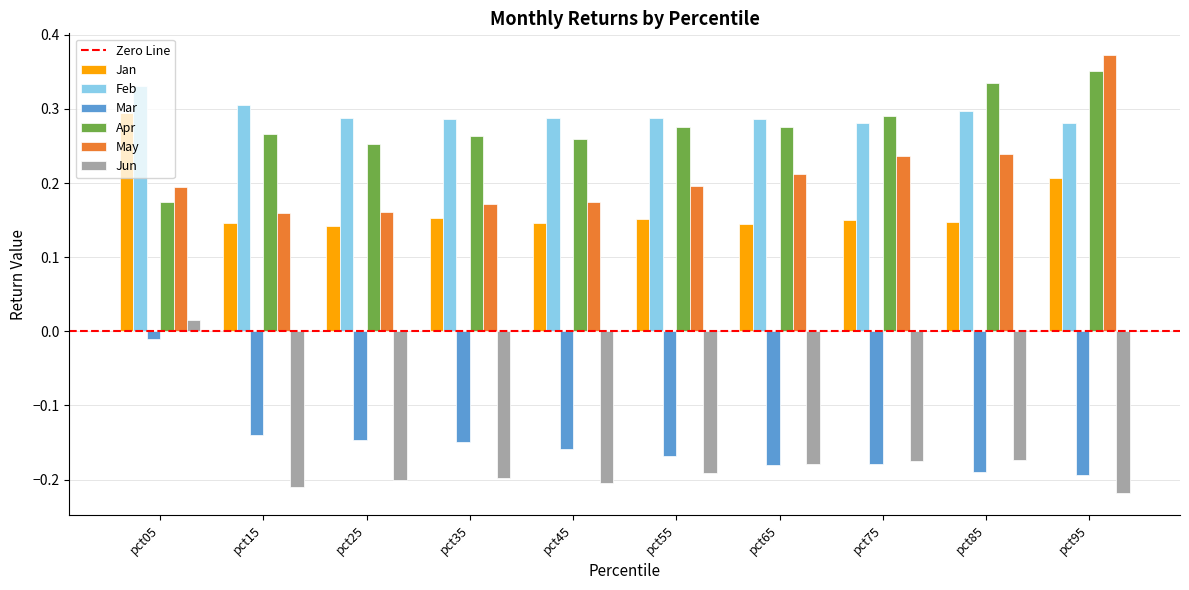

Which category has the highest value in the Feb series?

pct05